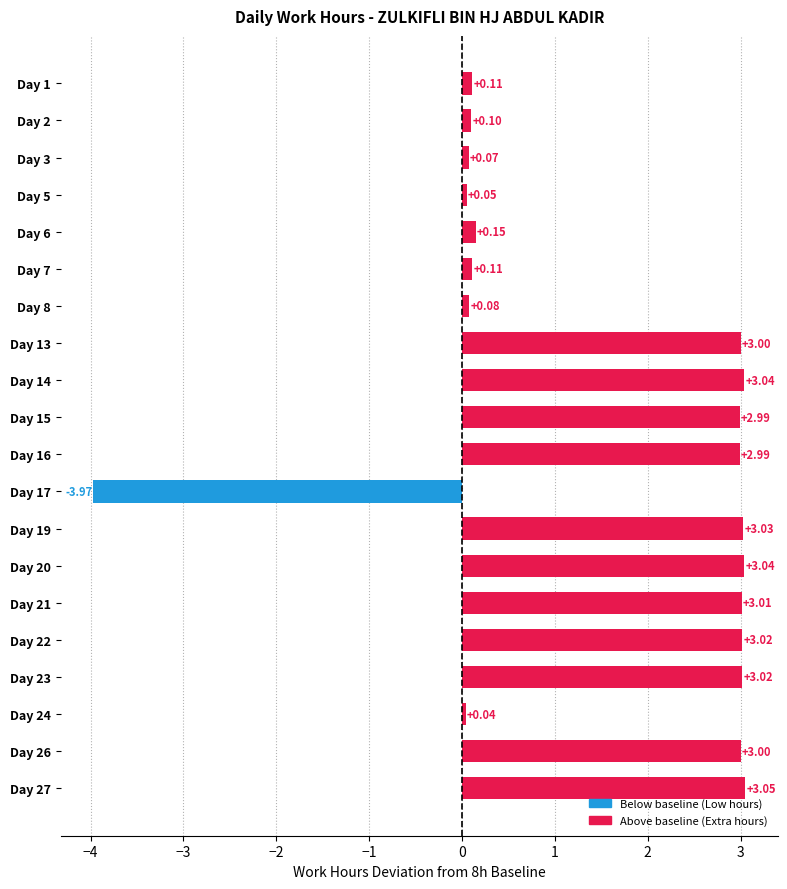

What is the sum of all values?

29.9